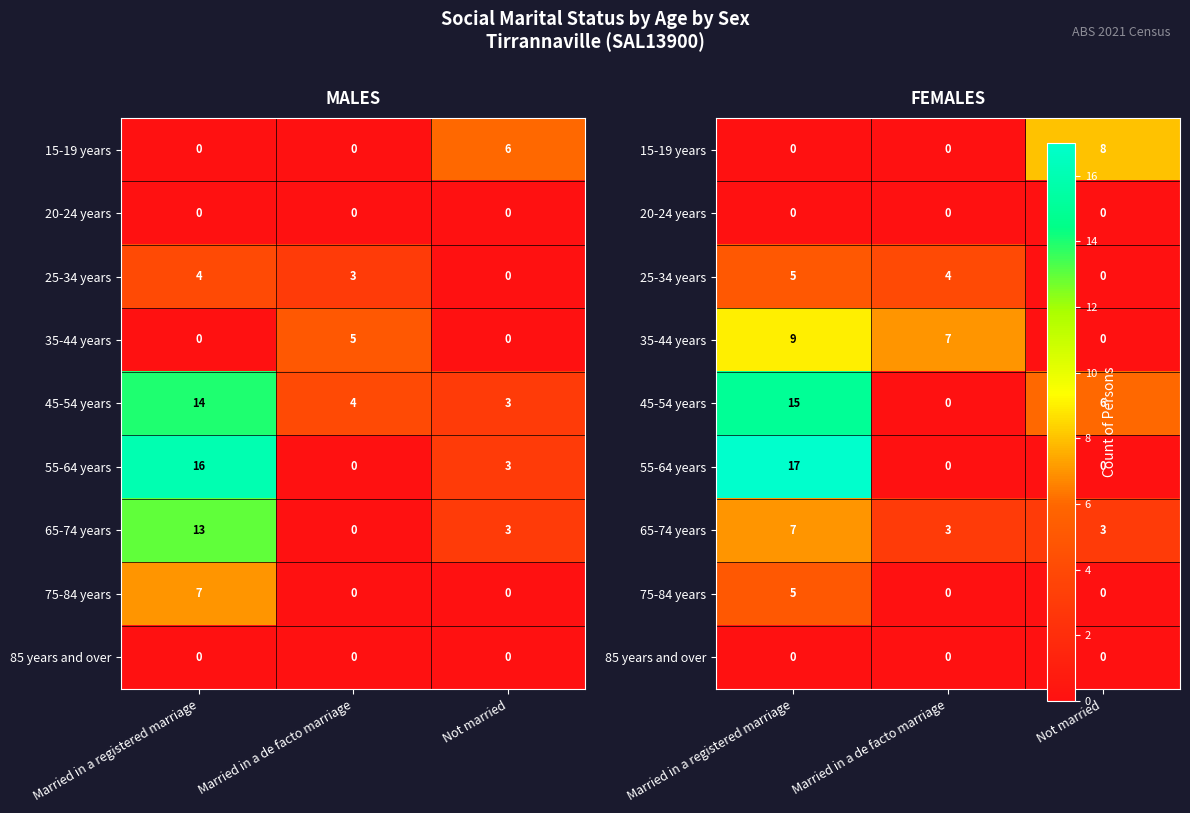

Between Not married and Married in a de facto marriage, which is larger?

Not married